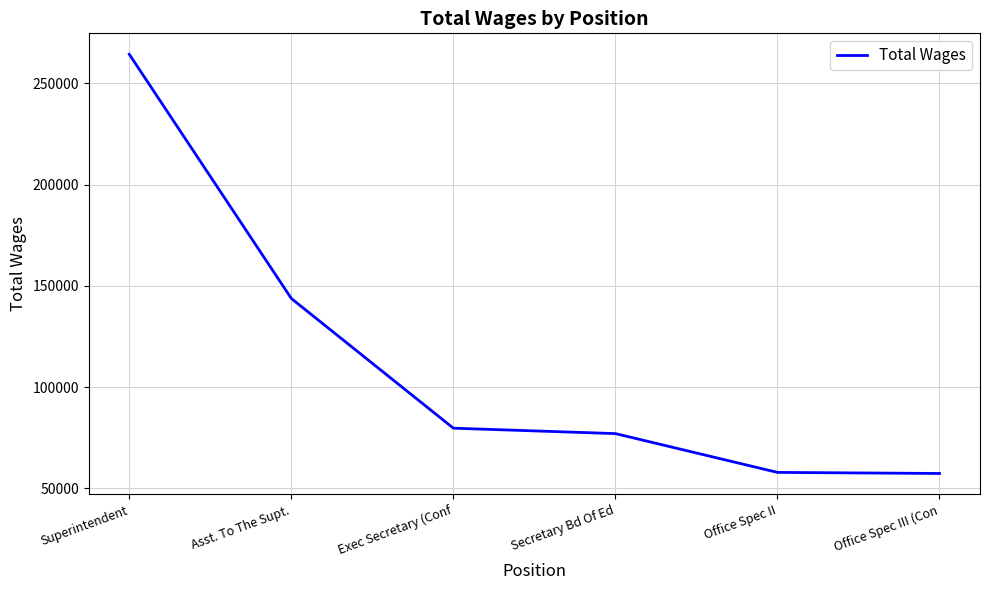

True or false: there are more than 1 points higher than both neighbors.

False